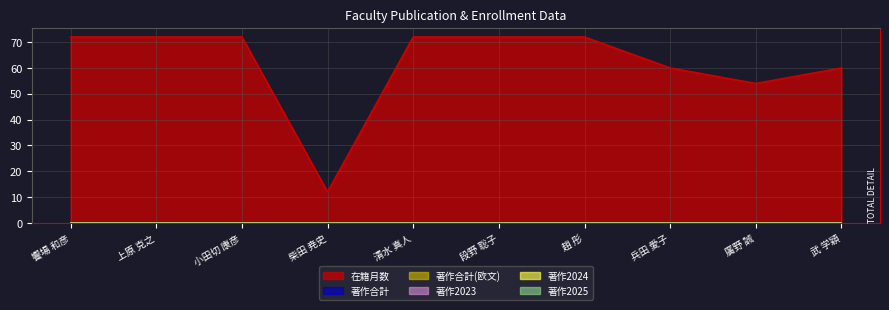

True or false: 著作2023 and 著作合計(欧文) cross at least once.

False